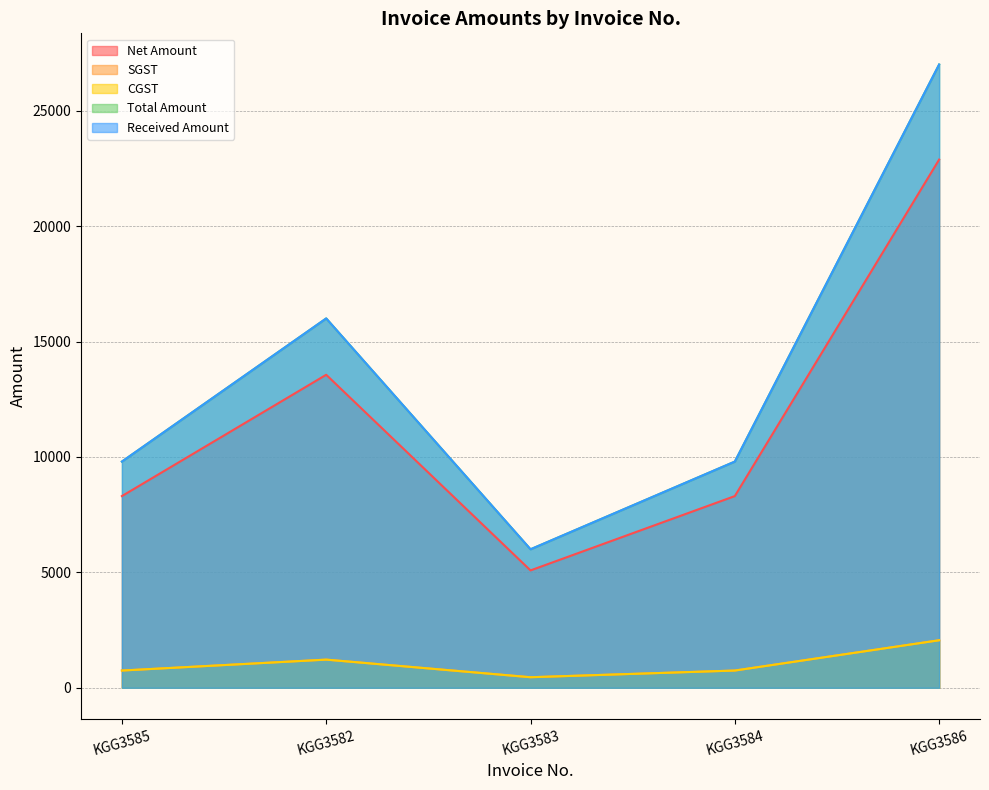

True or false: Net Amount and SGST cross at least once.

False